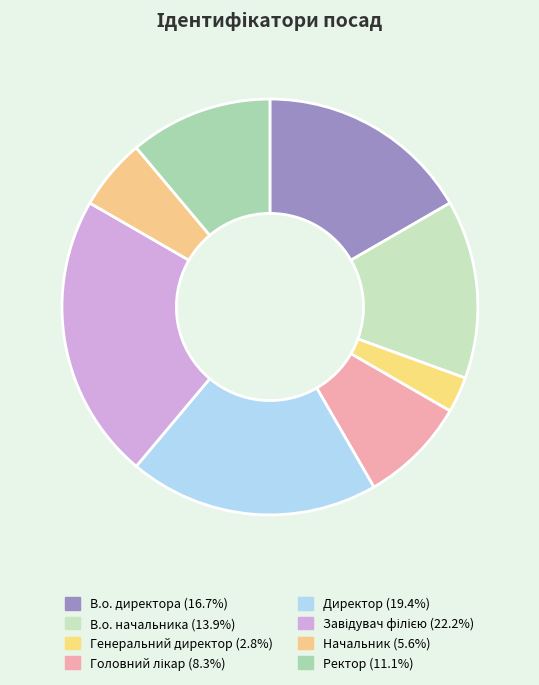

To the nearest percent, what is the combined percentage of Головний лікар and Завідувач філією?

31%